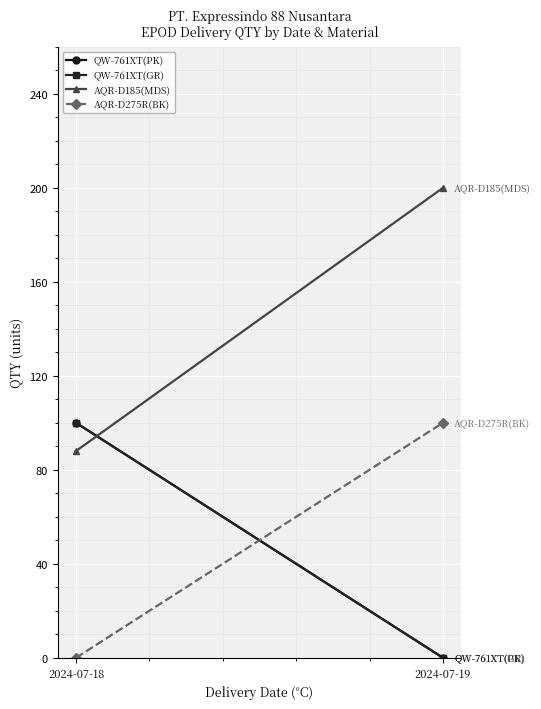

What is the total value across all series at 2024-07-19?

300